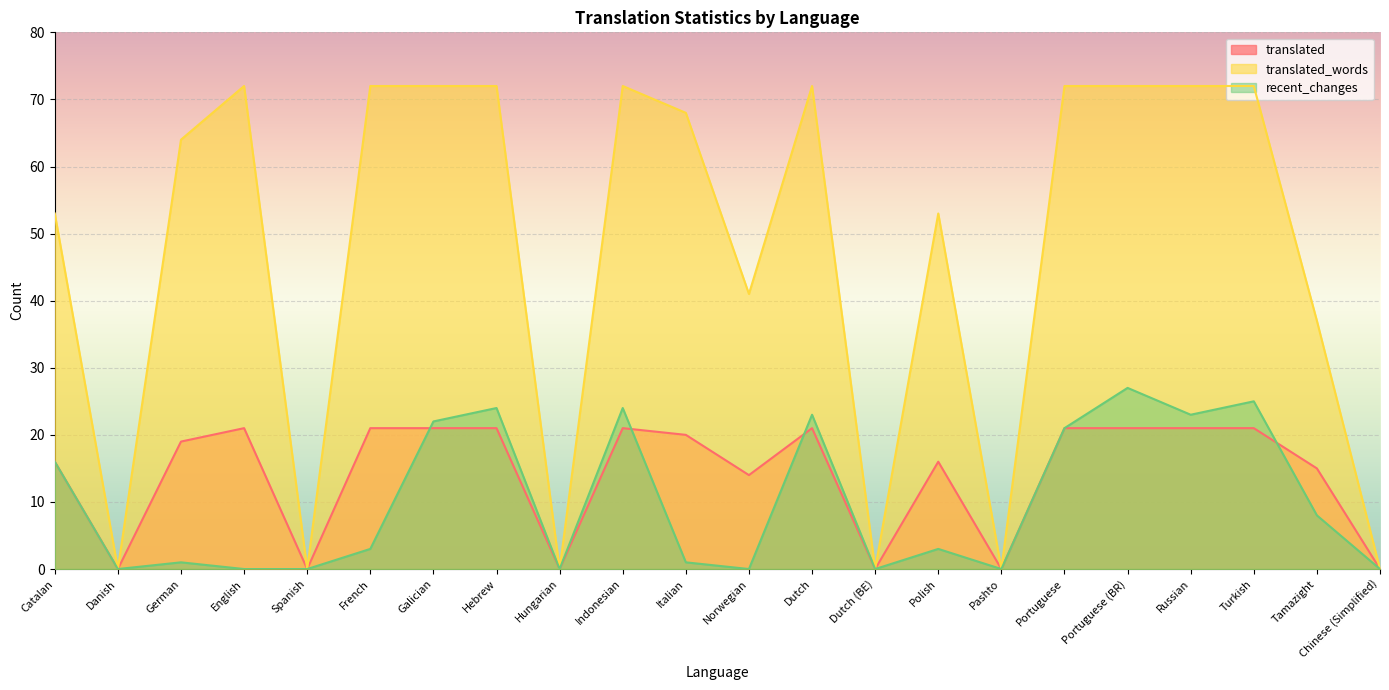

At which label is recent_changes closest to 13?

Catalan